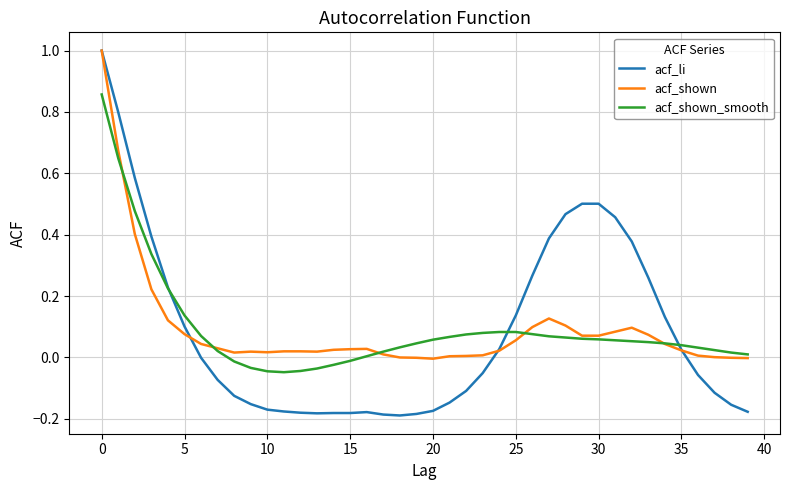

Which series has the largest range (max minus min)?

acf_li